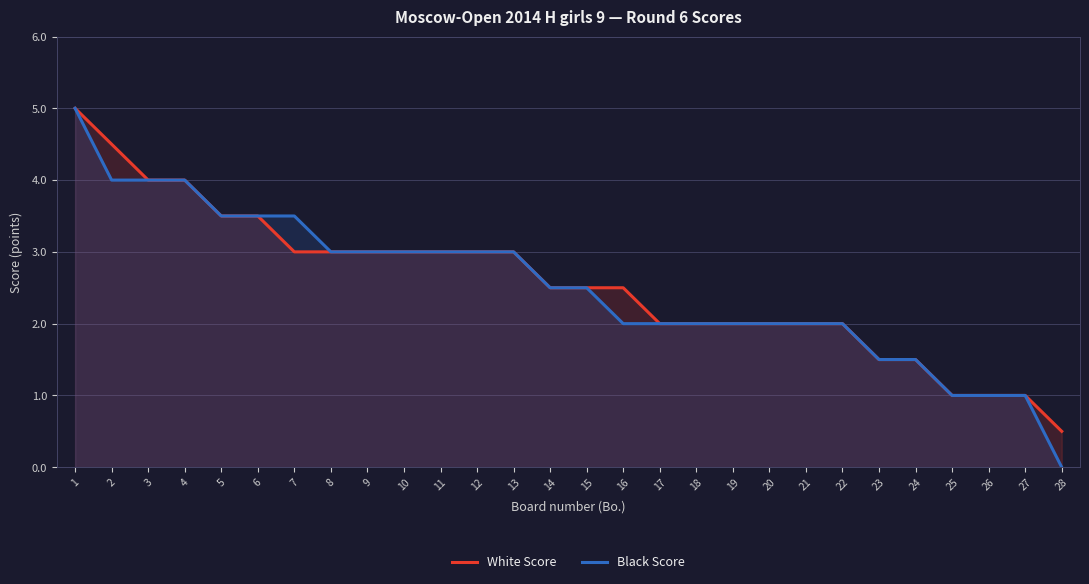

How many lines are shown in the chart?

2